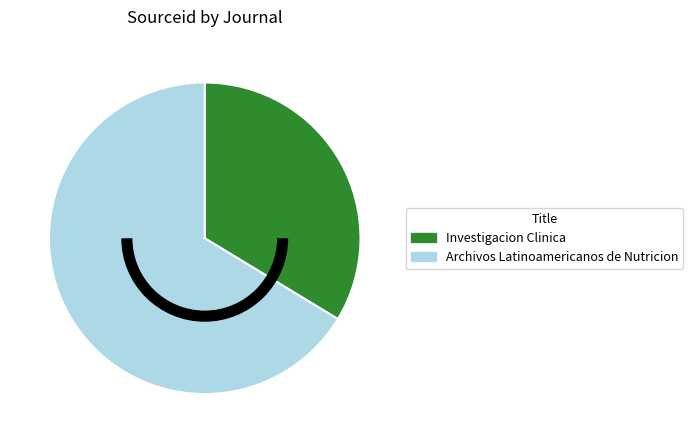

Is there any slice that represents more than half of the pie?

Yes